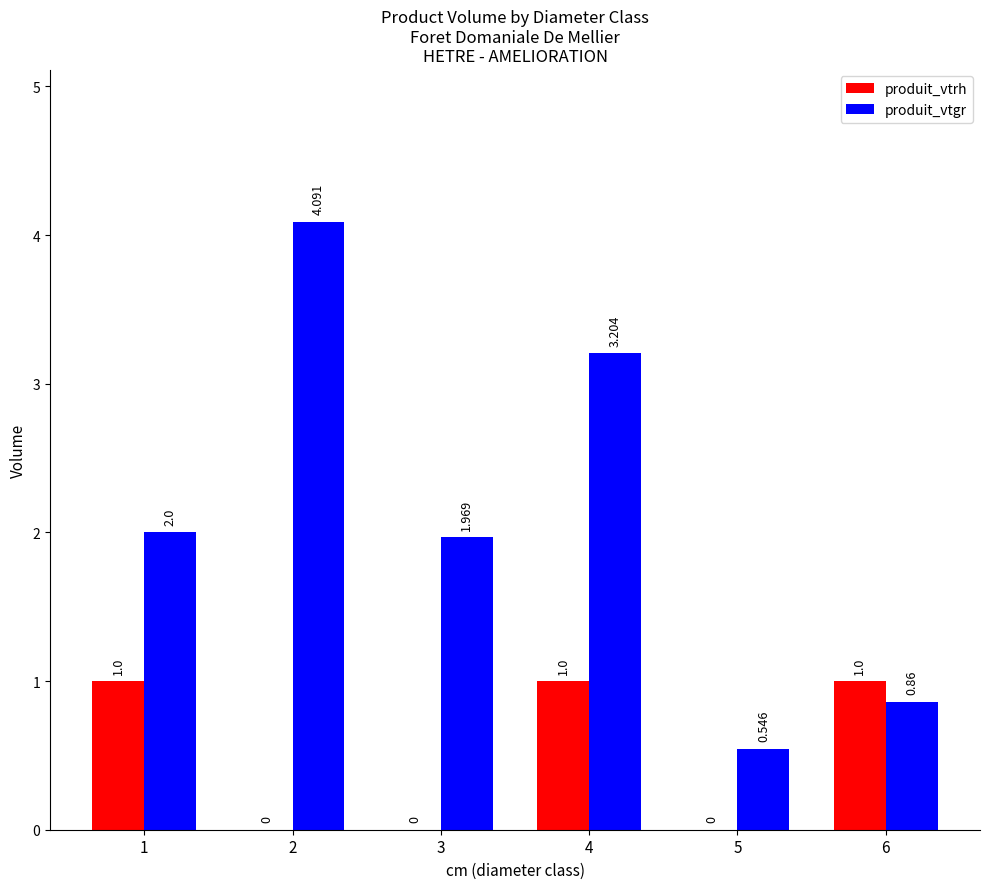

Is the value of produit_vtrh at 3 greater than the value of produit_vtgr at 1?

No